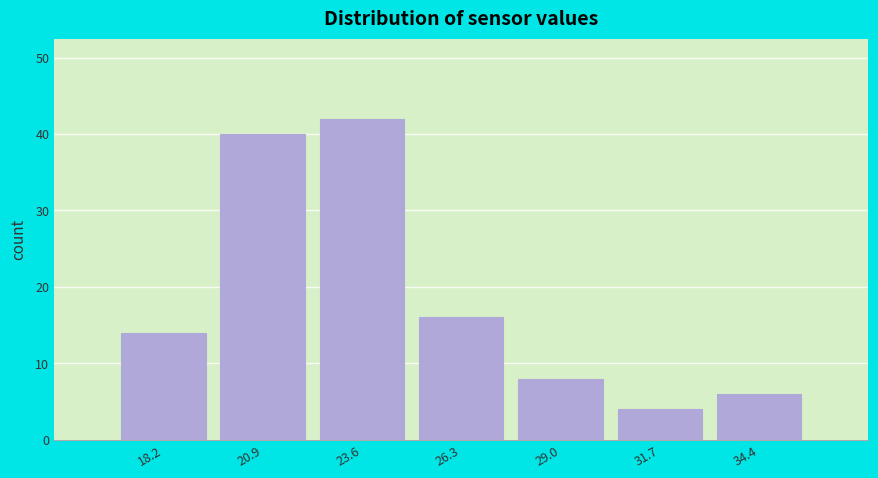

Which range on the x-axis has the tallest bar?

22.0 to 25.0